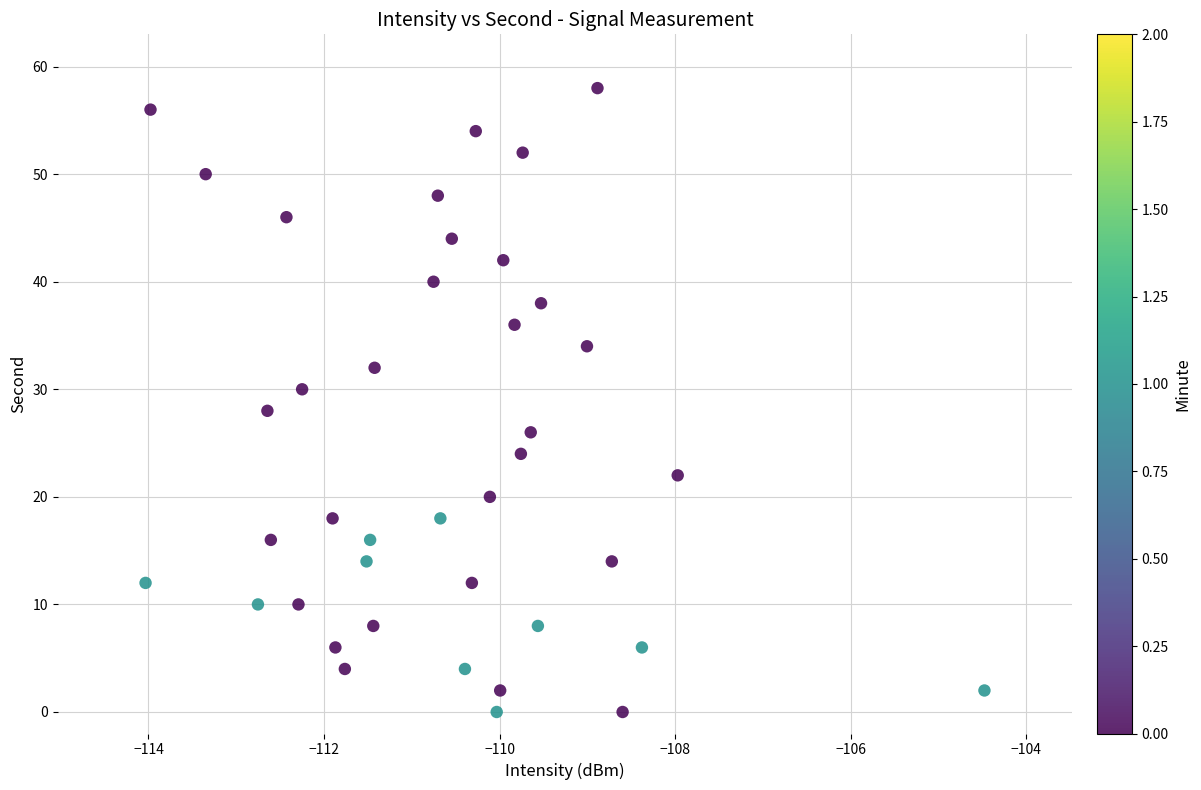

What is the range of Y values (max minus min)?

58